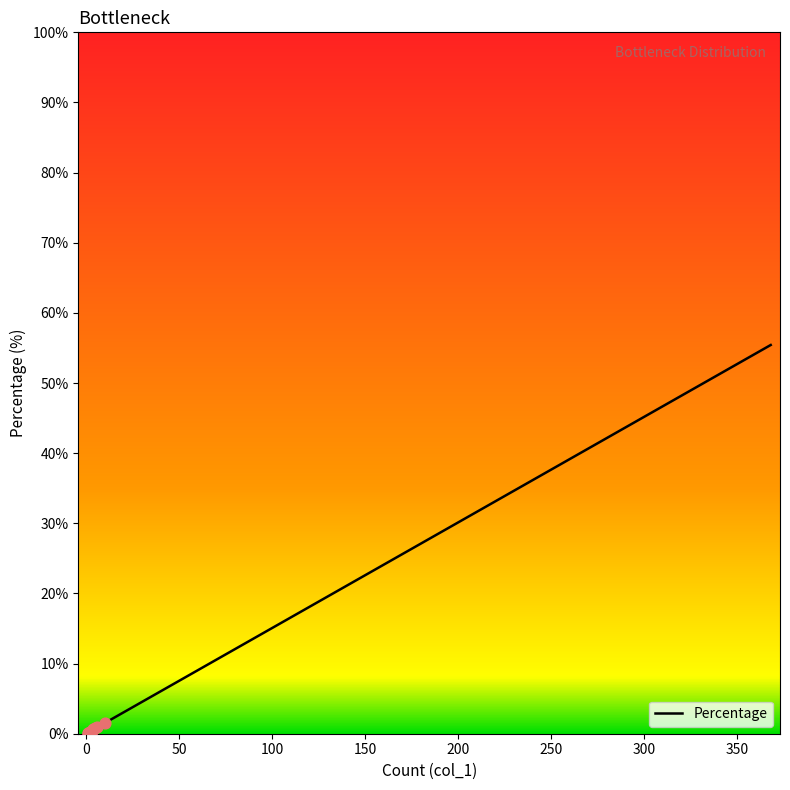

What is the change in value from 5 to 1?

-0.6